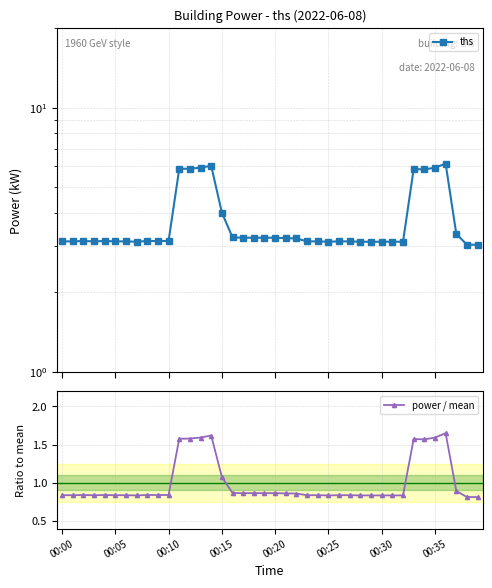

True or false: ths and power / mean intersect in this chart.

False